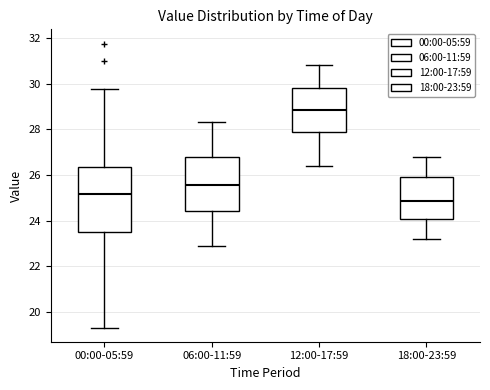

Which box has the highest median line?

12:00-17:59